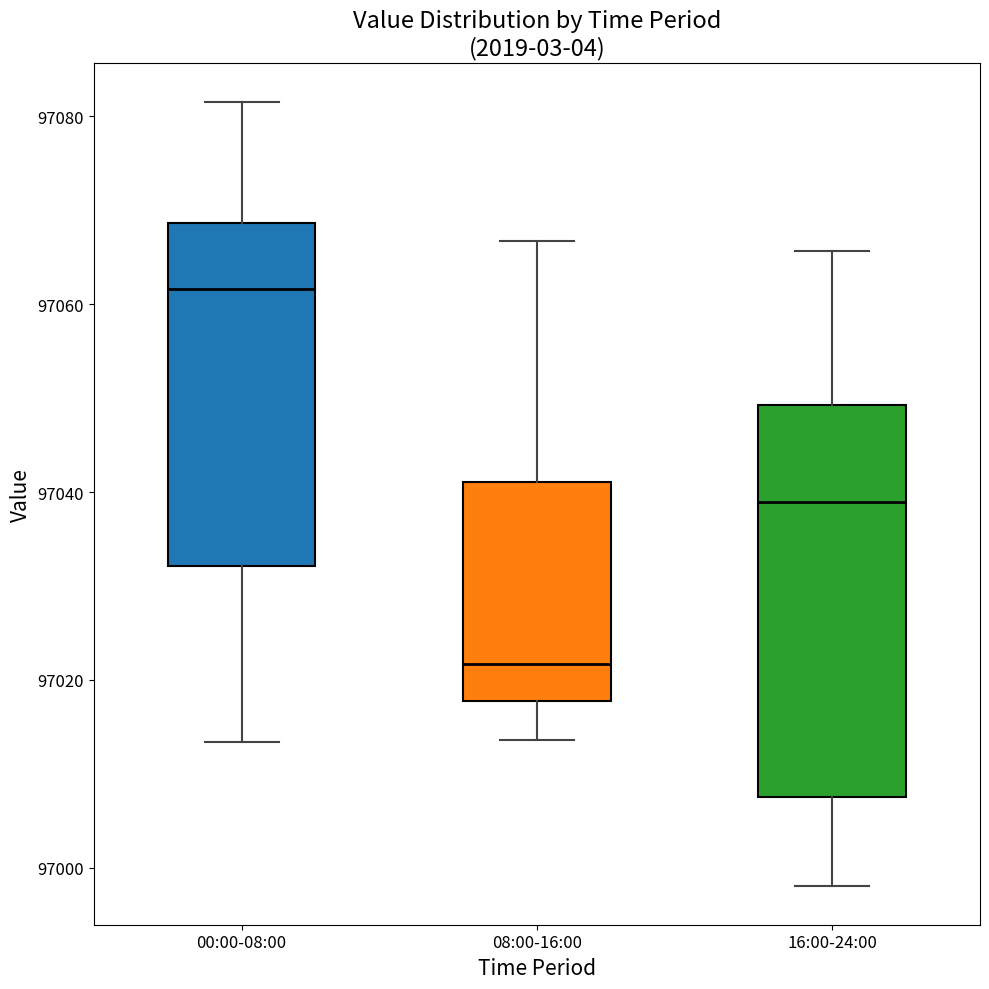

Reading left to right, transcribe this box plot: for each box, give where its median line is, the range the box spans, and where its two whiskers end, as read against the y-axis. The values are not printed on the chart, so give them approximately, as read against the axis.

00:00-08:00: median 97062, box 97032 to 97068, whiskers 97014 to 97082
08:00-16:00: median 97022, box 97018 to 97042, whiskers 97014 to 97066
16:00-24:00: median 97038, box 97008 to 97050, whiskers 96998 to 97066